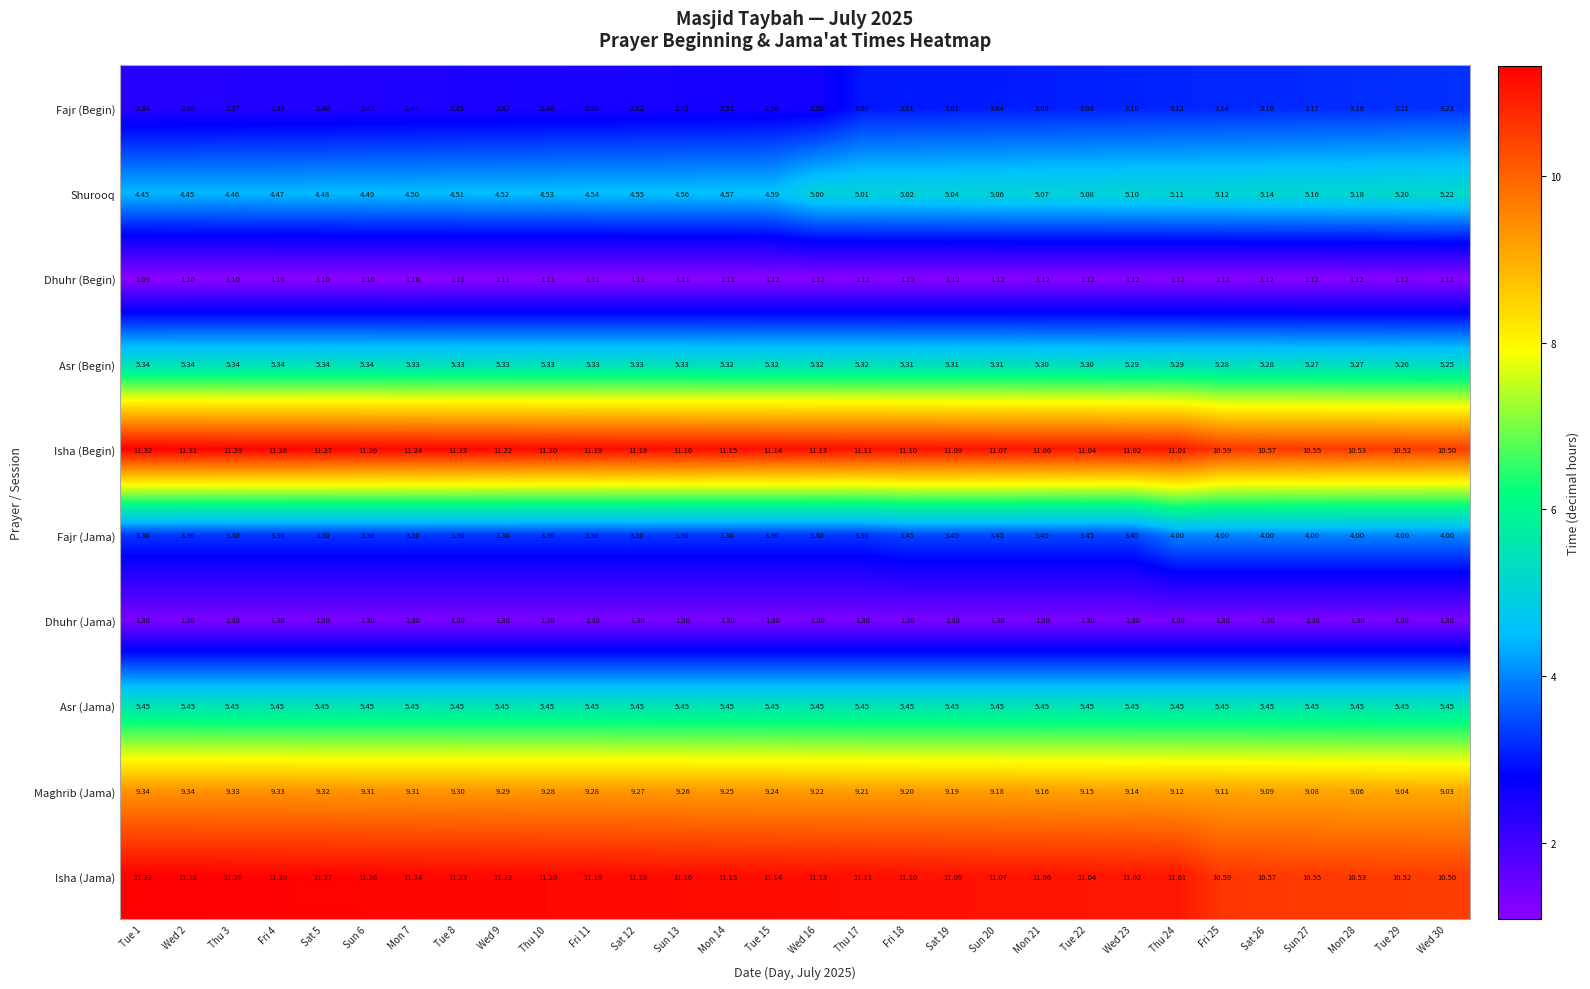

Which series changed the most between Tue 15 and Thu 24?

Fajr (Jama)